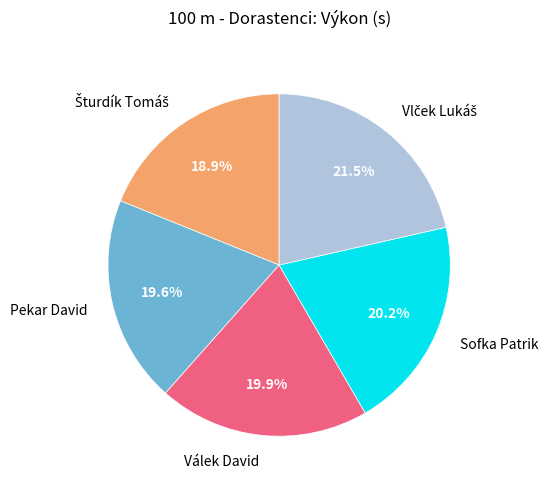

Does any single category account for the majority?

No